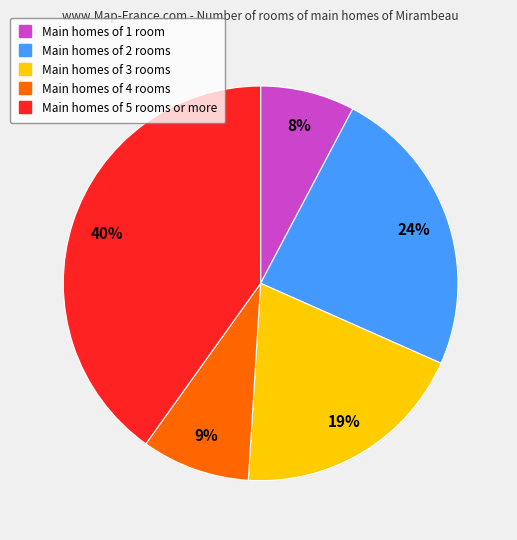

Is there any slice that represents more than half of the pie?

No